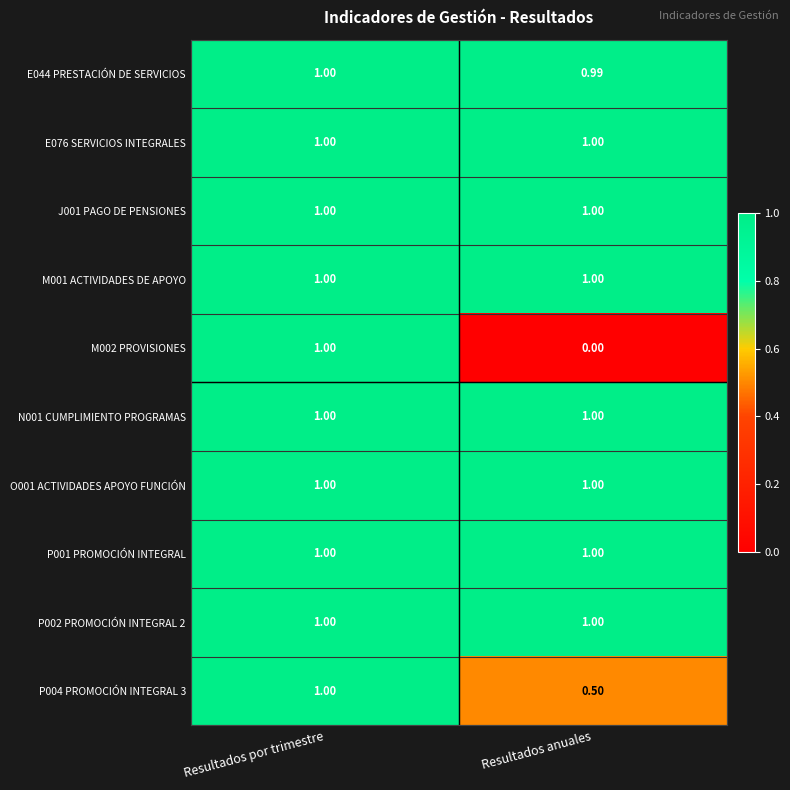

At which category is the sum across all series the highest?

Resultados por trimestre